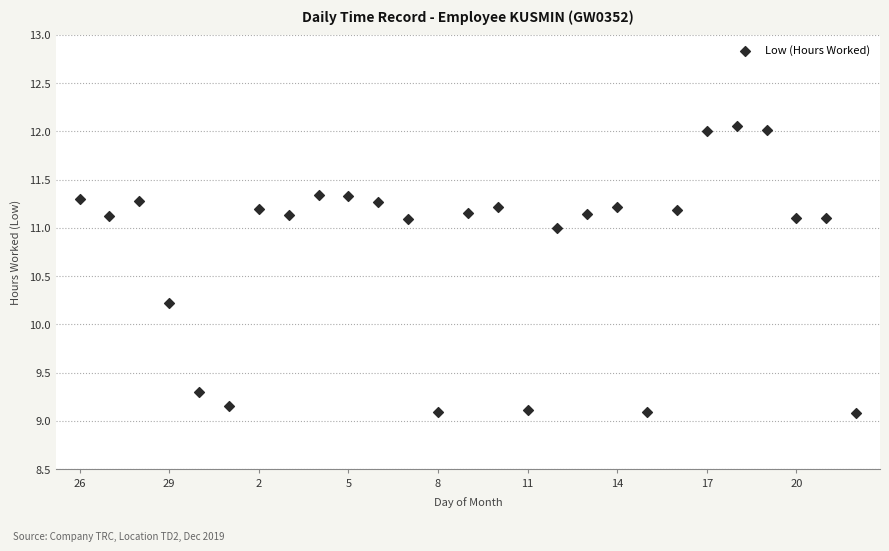

What Y value in the scatter plot is closest to 10?

10.2